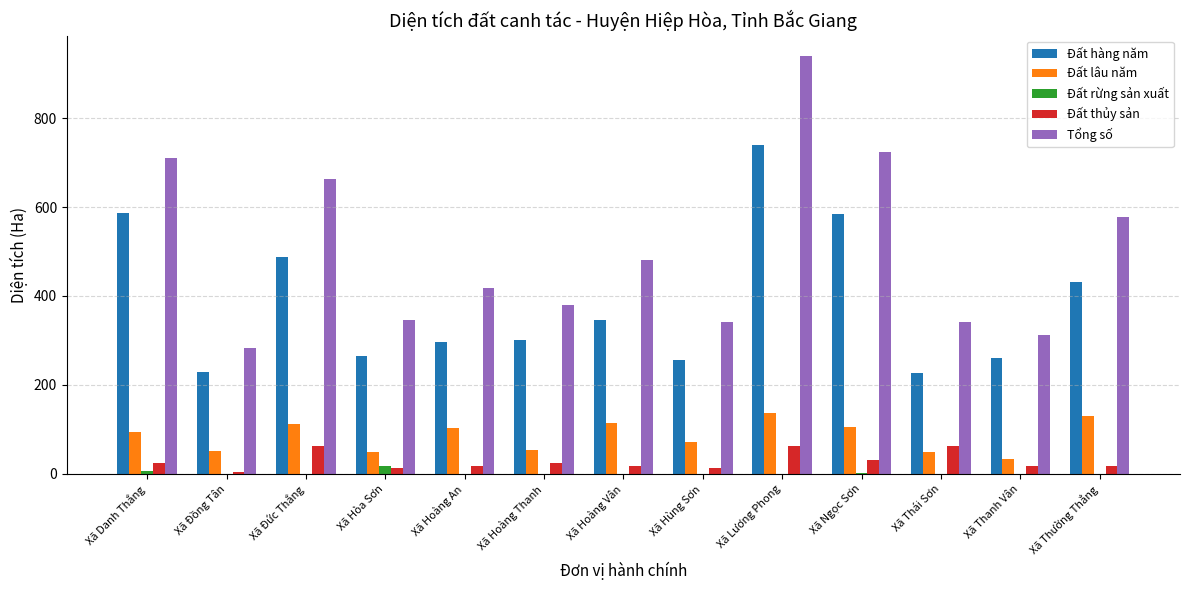

At which category is the sum across all series the highest?

Xã Lương Phong